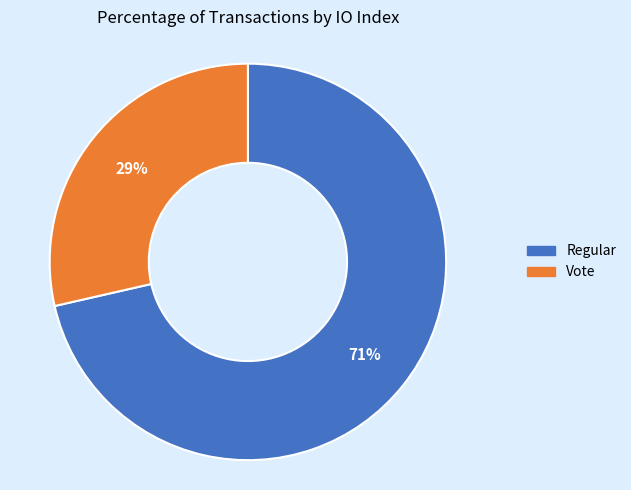

Does Regular account for over 50% of the chart?

Yes